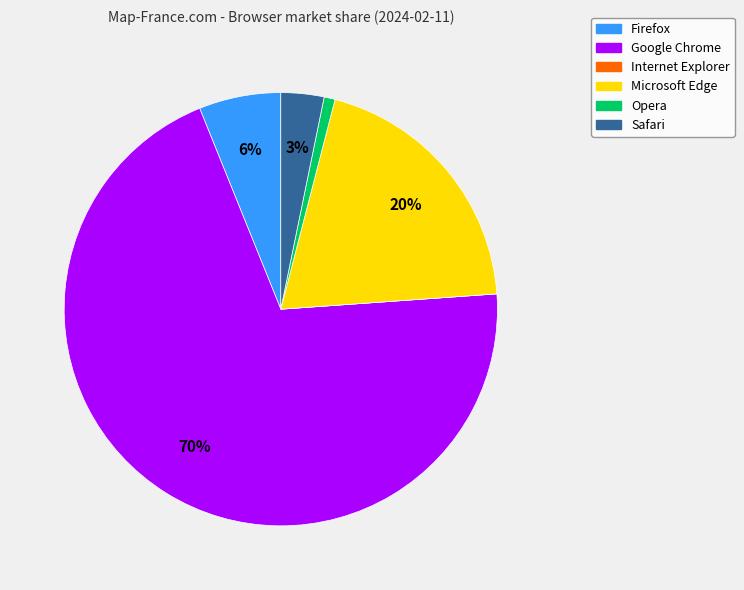

What is the largest slice in the pie chart?

Google Chrome